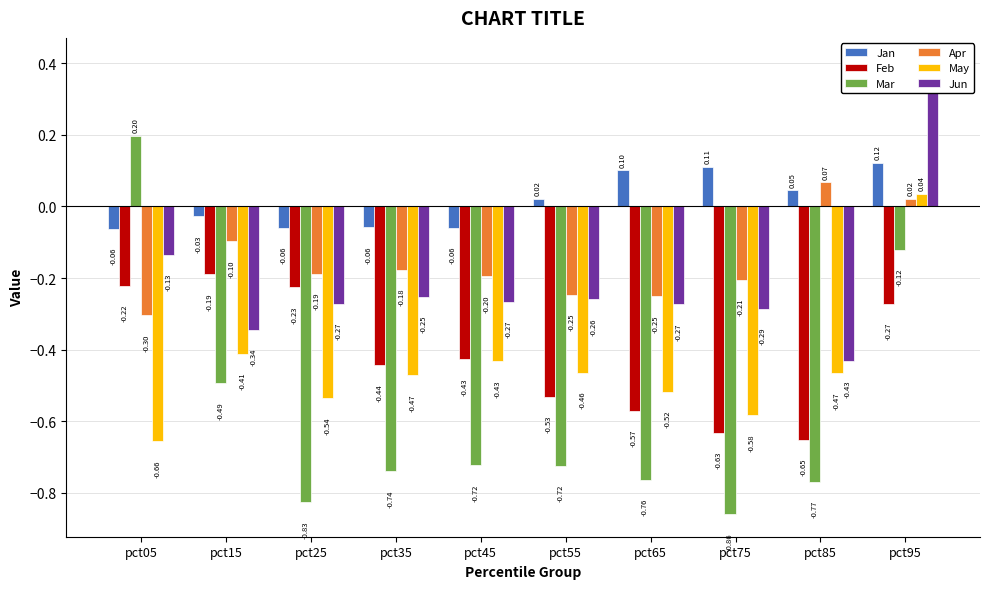

How many data points in Apr are above 0?

2